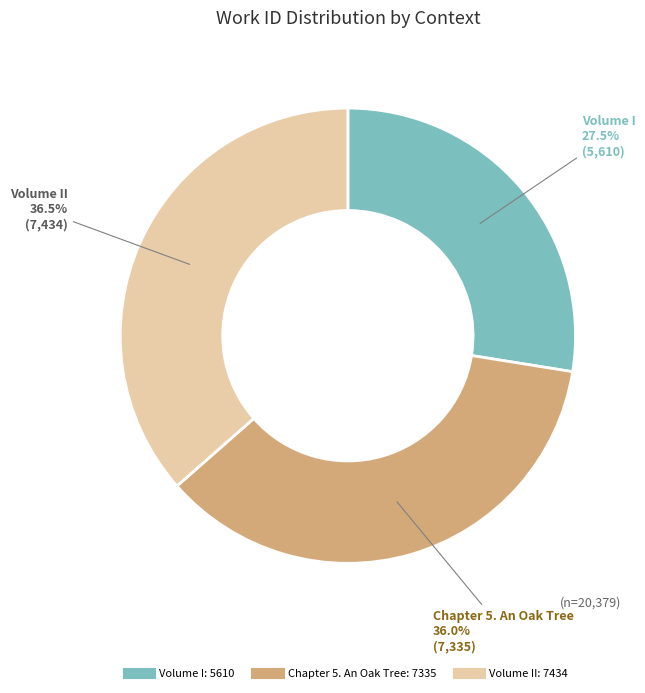

Is there any slice that represents more than half of the pie?

No